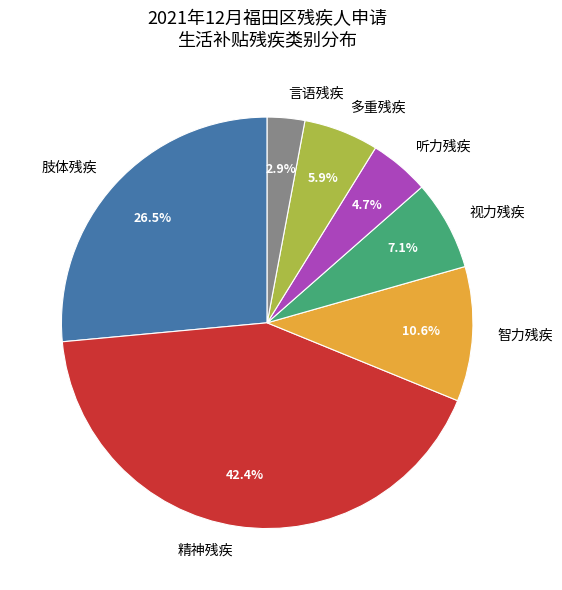

What is the smallest slice in the pie chart?

言语残疾